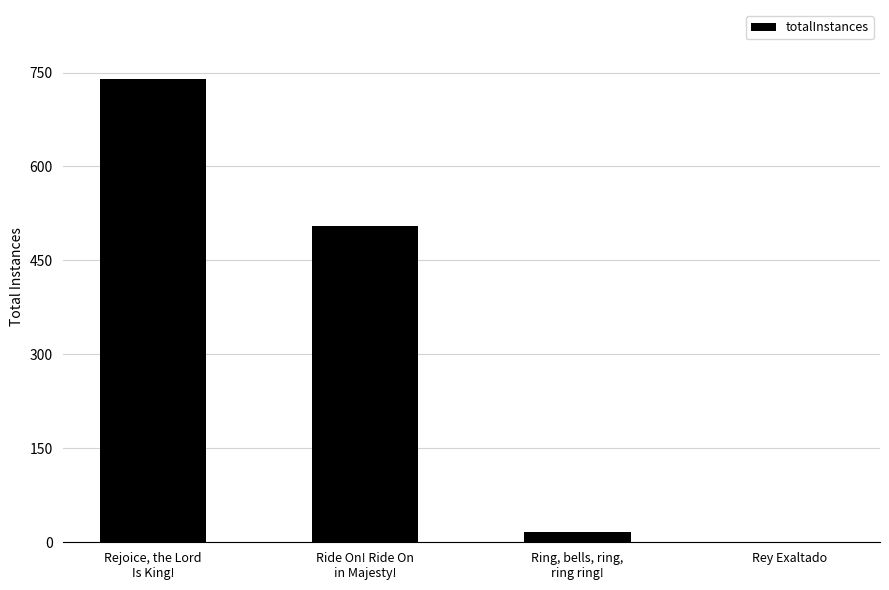

What is the greatest value displayed?

739